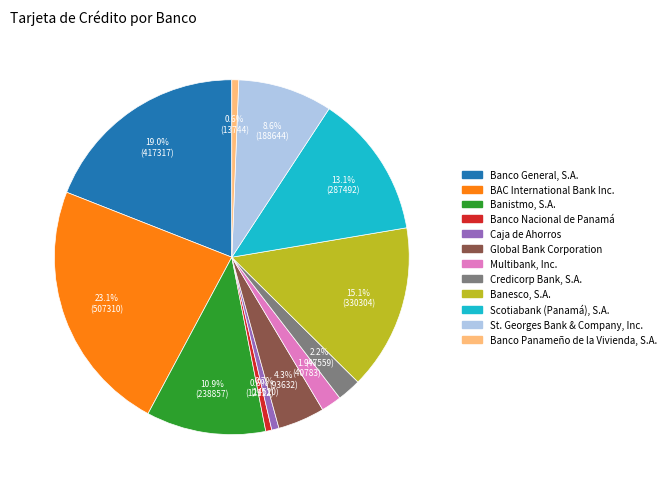

To the nearest percent, what percentage of the pie is Banco Nacional de Panamá?

1%